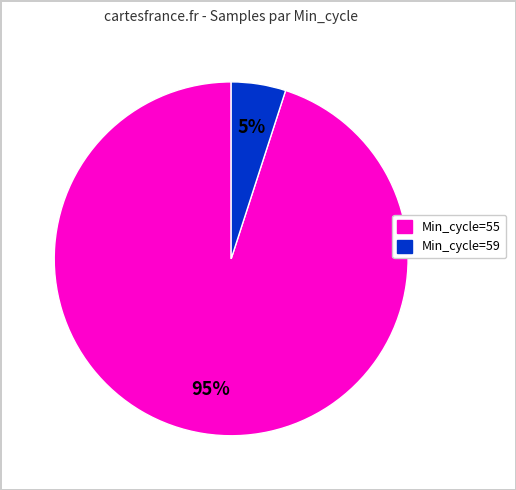

To the nearest percent, what is the average slice percentage?

50%